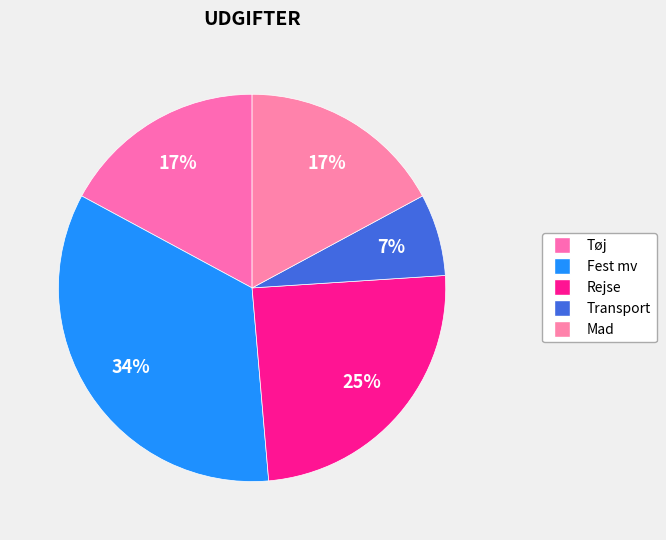

Is there any slice that represents more than half of the pie?

No